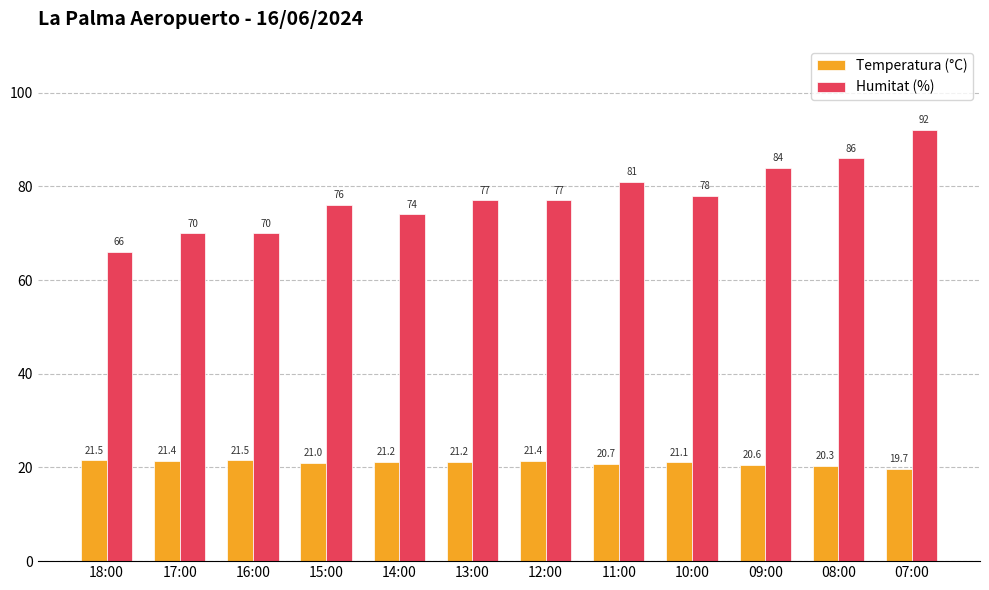

Between 18:00 and 07:00, which series saw the biggest shift?

Humitat (%)